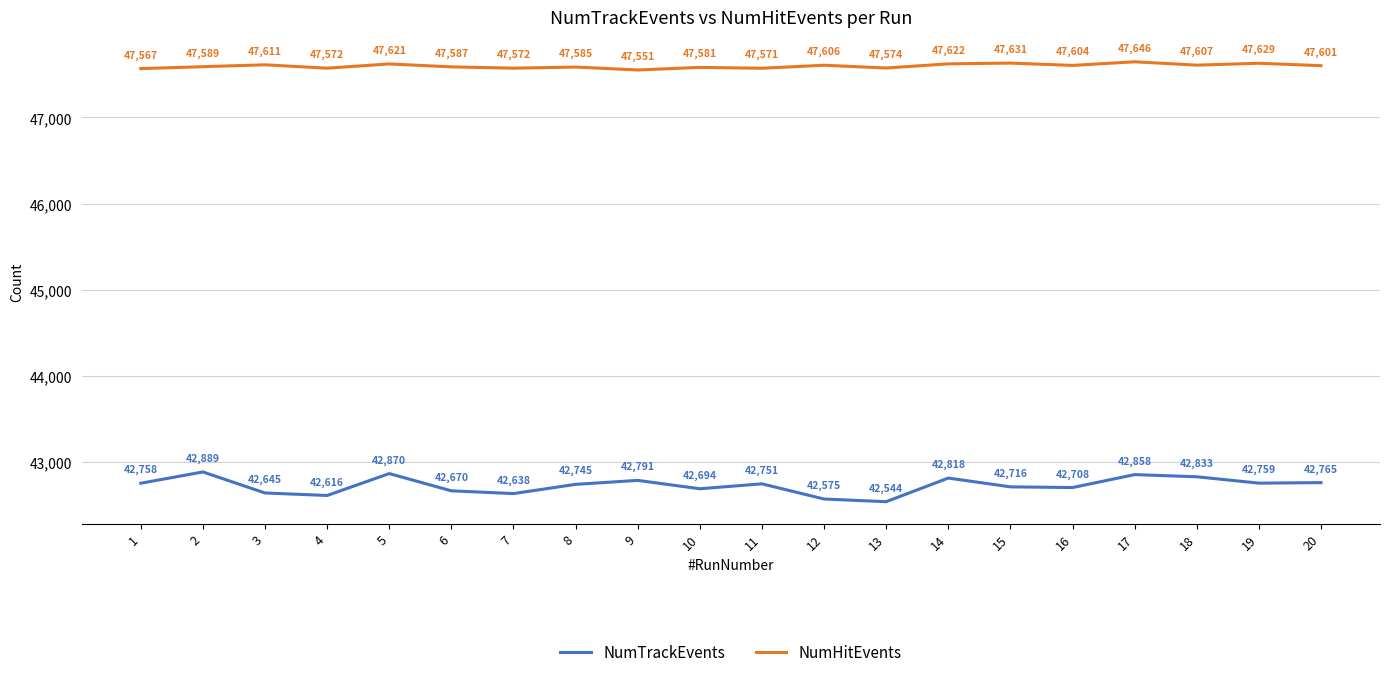

Rank the series by their average value, from lowest to highest.

NumTrackEvents, NumHitEvents